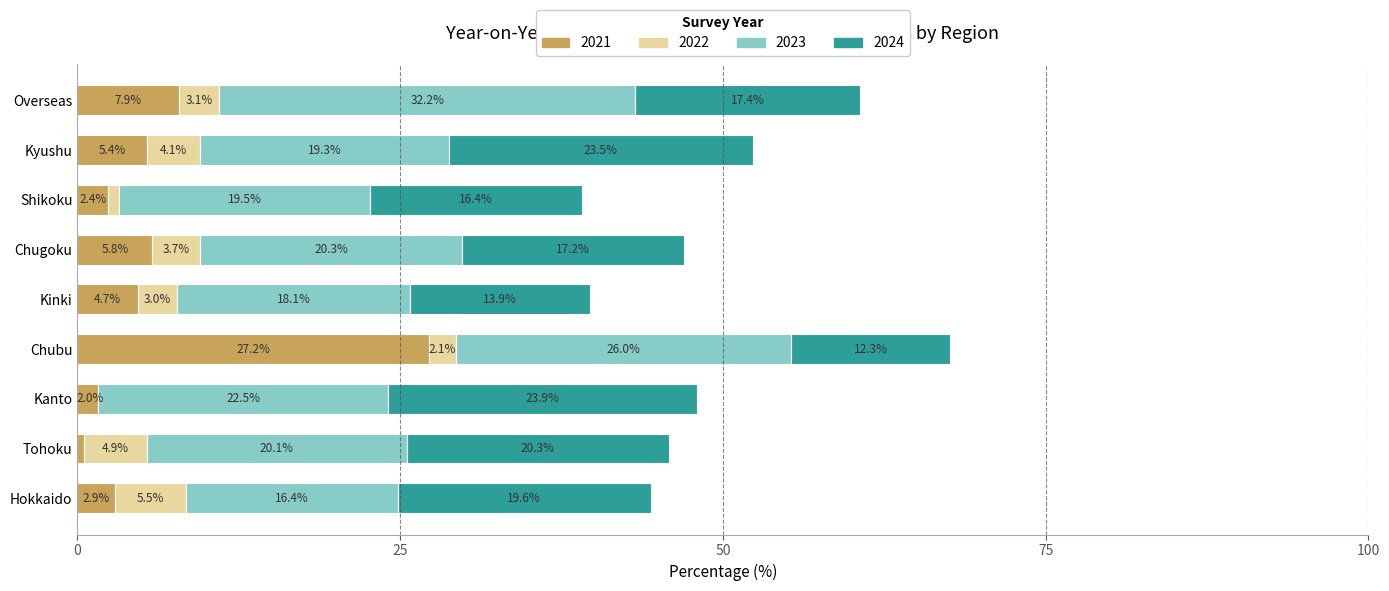

The value of 2021 at Kinki is 4.7. True or false?

True